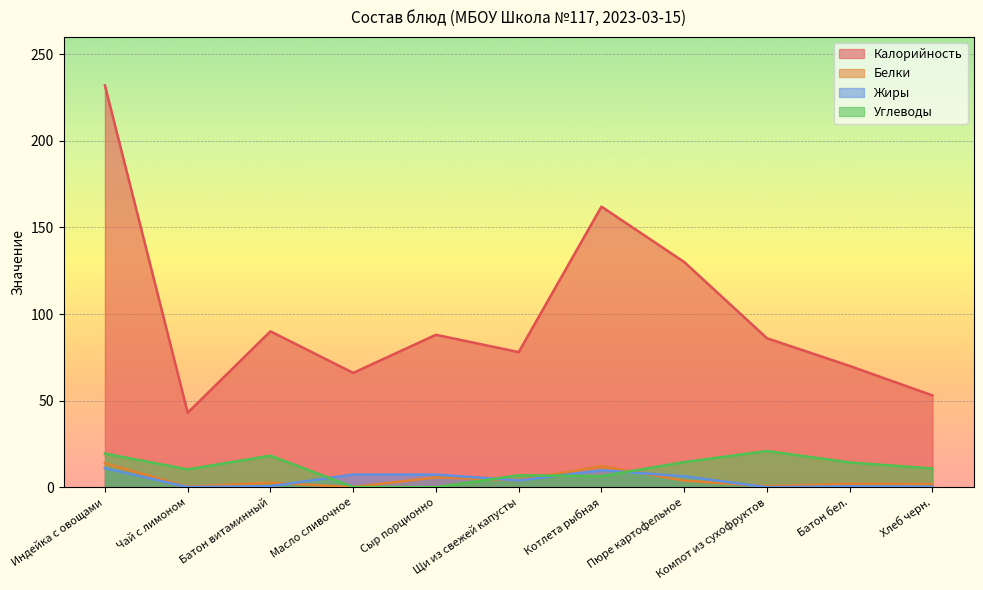

True or false: Углеводы has more than 2 interior local peaks.

True